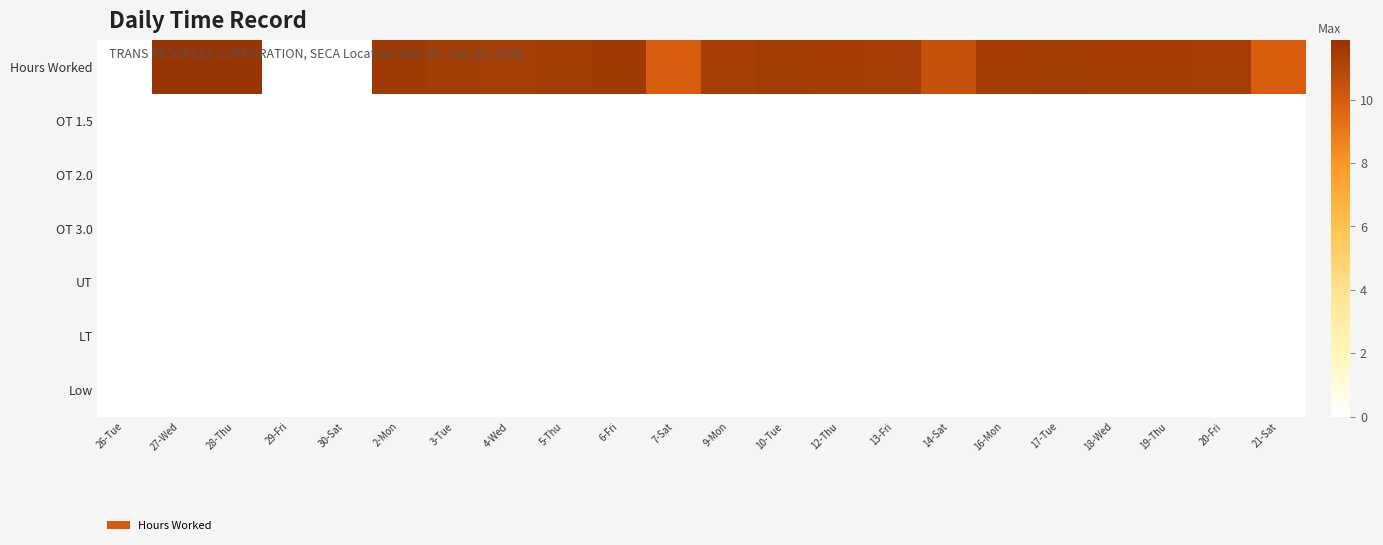

Which has a higher value, 28-Thu or 20-Fri?

28-Thu